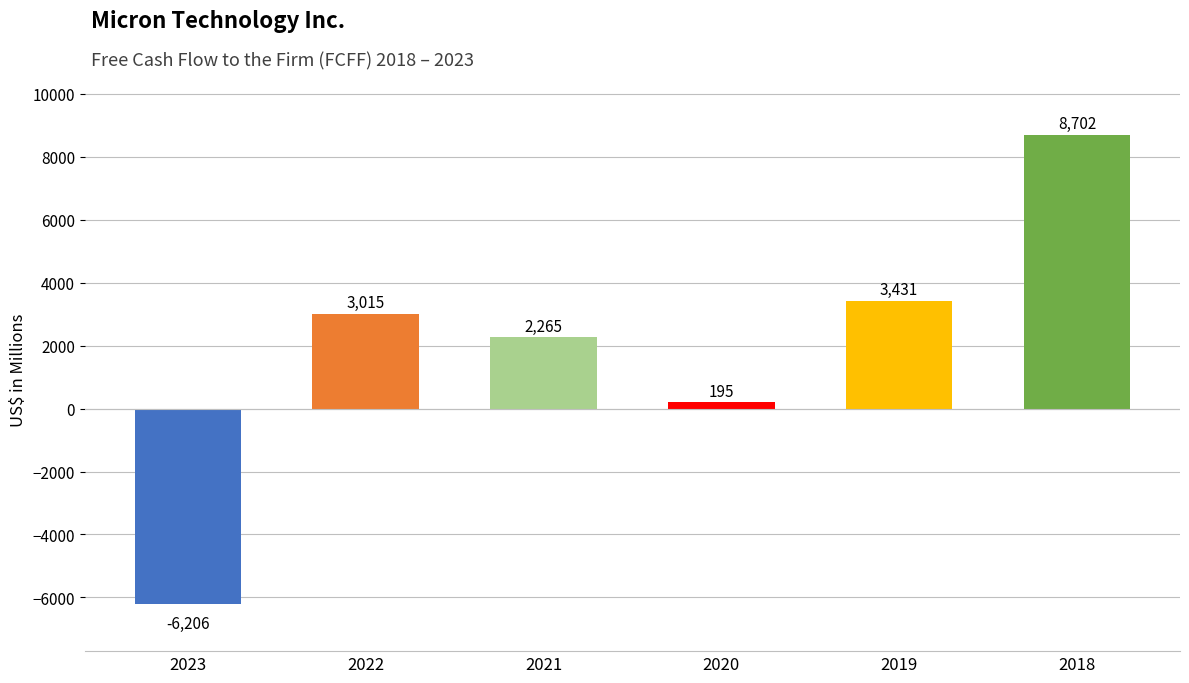

What is the greatest value displayed?

8702